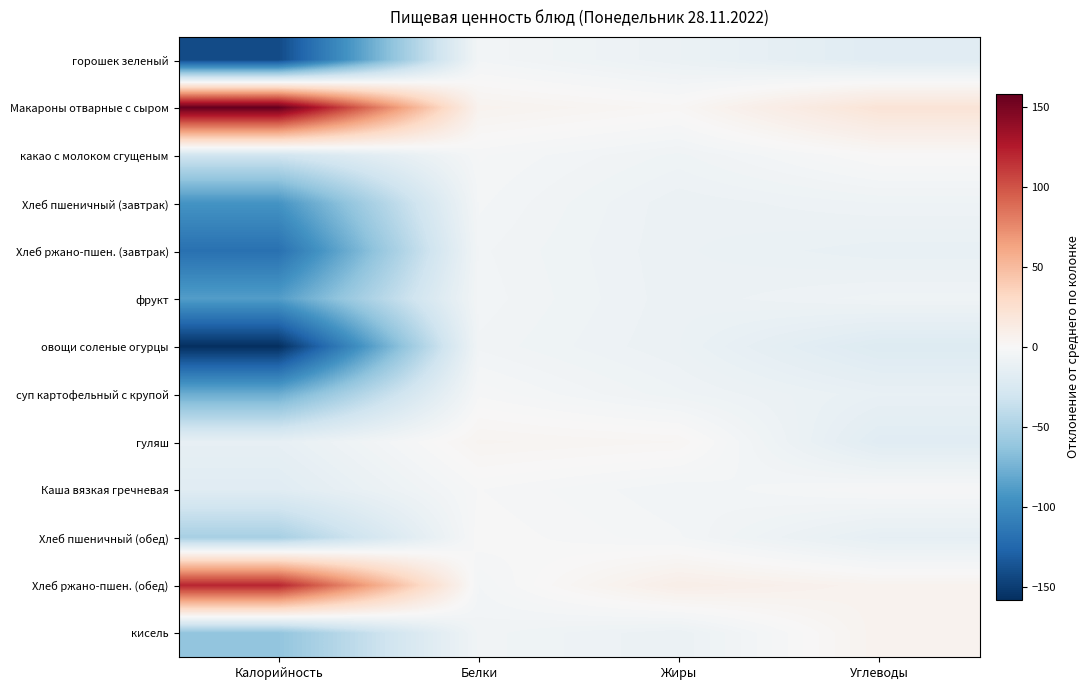

At Жиры, list the series in order from largest to smallest.

Хлеб ржано-пшен. (обед), гуляш, Макароны отварные с сыром, Хлеб пшеничный (обед), Каша вязкая гречневая, какао с молоком сгущеным, суп картофельный с крупой, фрукт, Хлеб пшеничный (завтрак), Хлеб ржано-пшен. (завтрак), горошек зеленый, овощи соленые огурцы, кисель